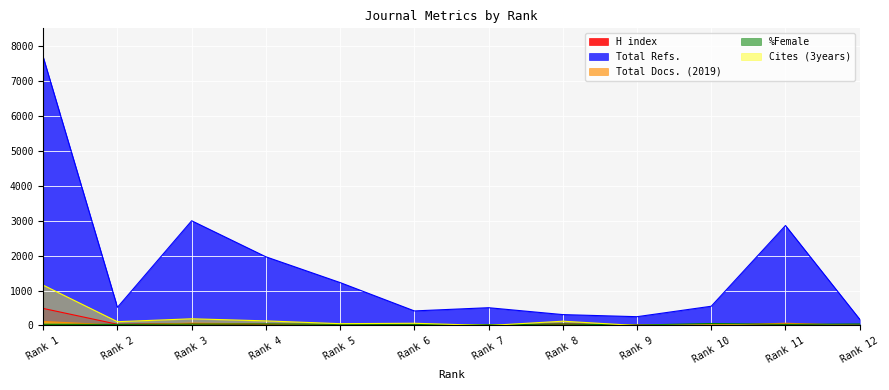

What is the sum of the Cites (3years) values at Rank 3 and Rank 4?

324